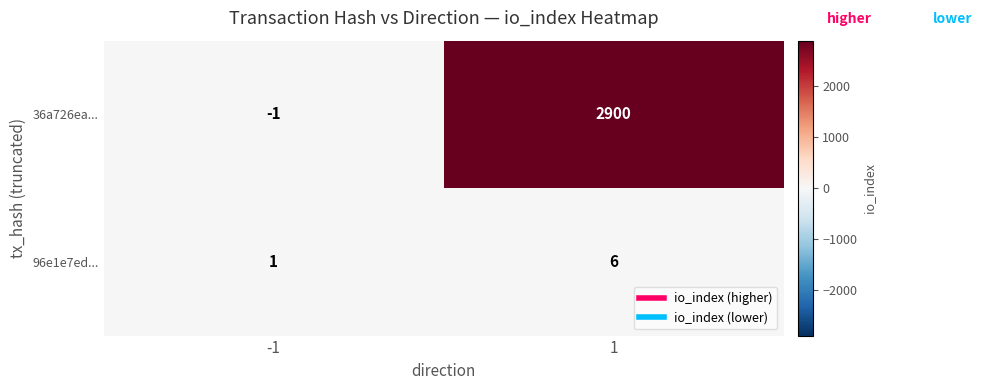

Which series has the largest range (max minus min)?

36a726ea...